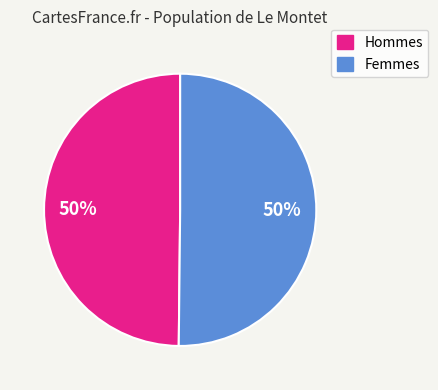

To the nearest percent, what is the average slice percentage?

50%